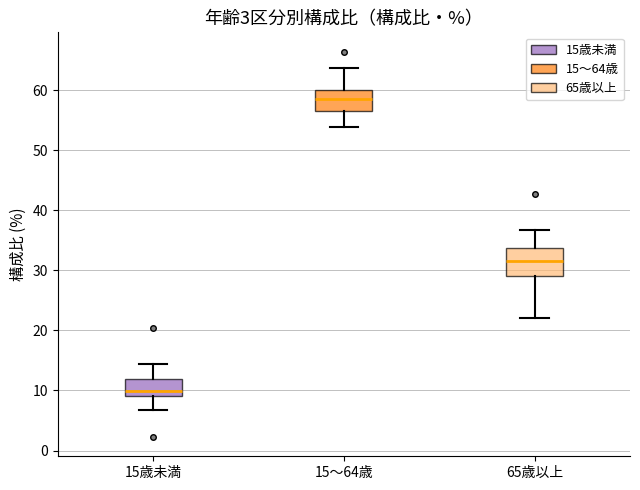

Reading left to right, read every box against the y-axis: the position of its median line, the range the box covers, and the ends of its whiskers. The values are not printed on the chart, so give them approximately, as read against the axis.

15歳未満: median 10, box 9 to 12, whiskers 7 to 14
15～64歳: median 59, box 57 to 60, whiskers 54 to 64
65歳以上: median 31, box 29 to 34, whiskers 22 to 37